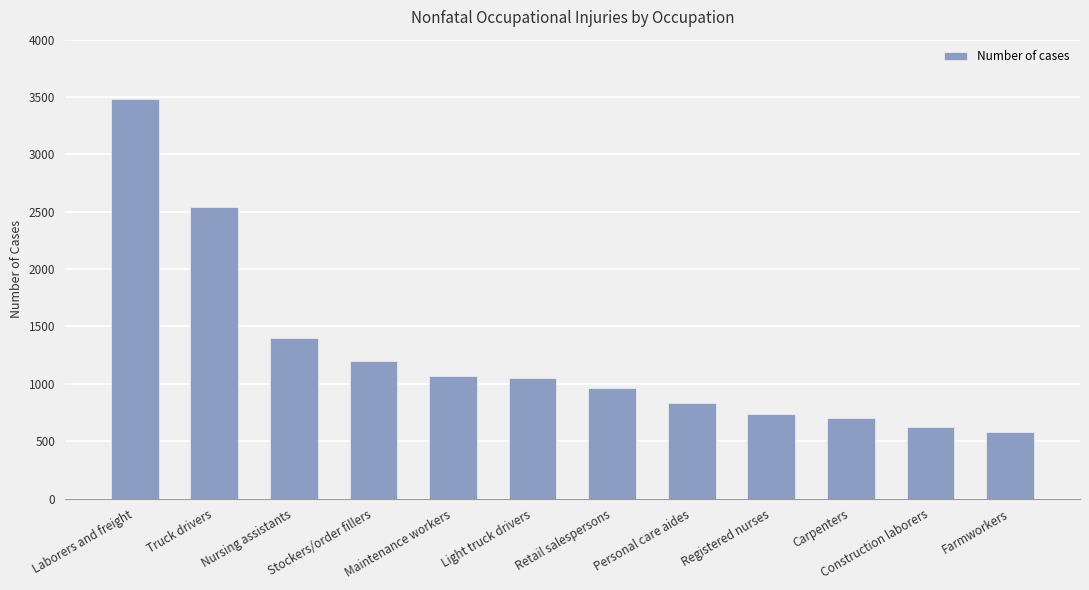

What is the difference between the maximum and minimum values?

2900